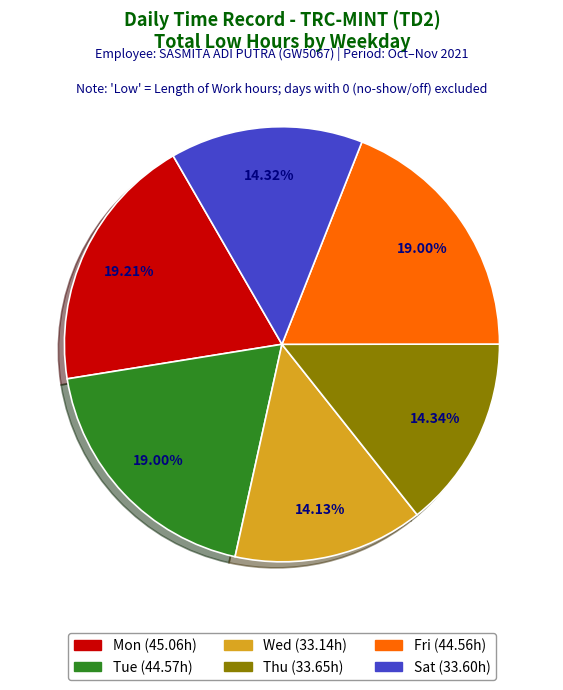

Is the sum of Mon and Fri greater than half?

No